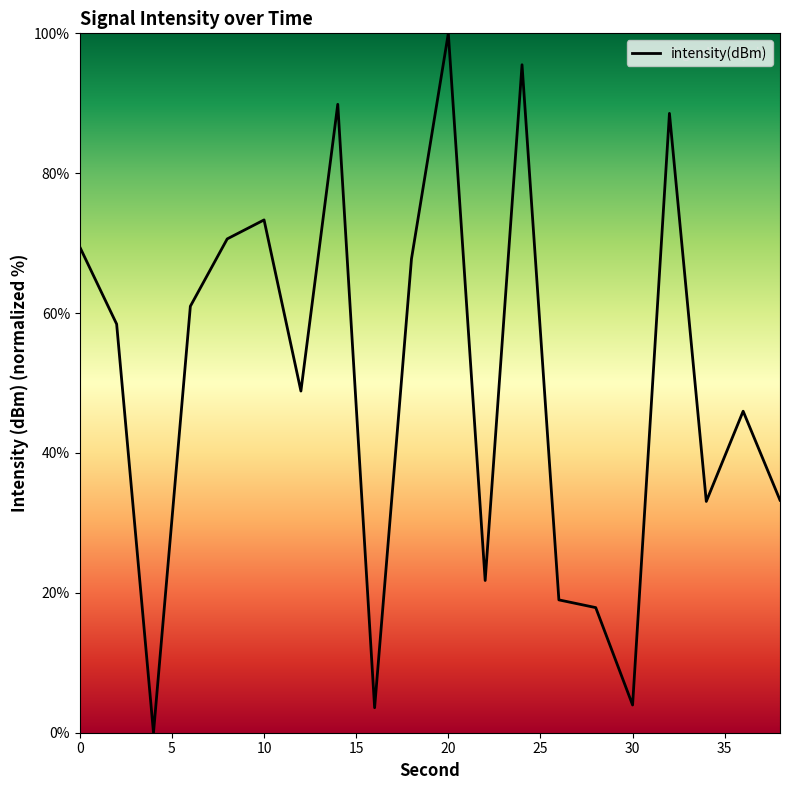

How many values are above zero?

19